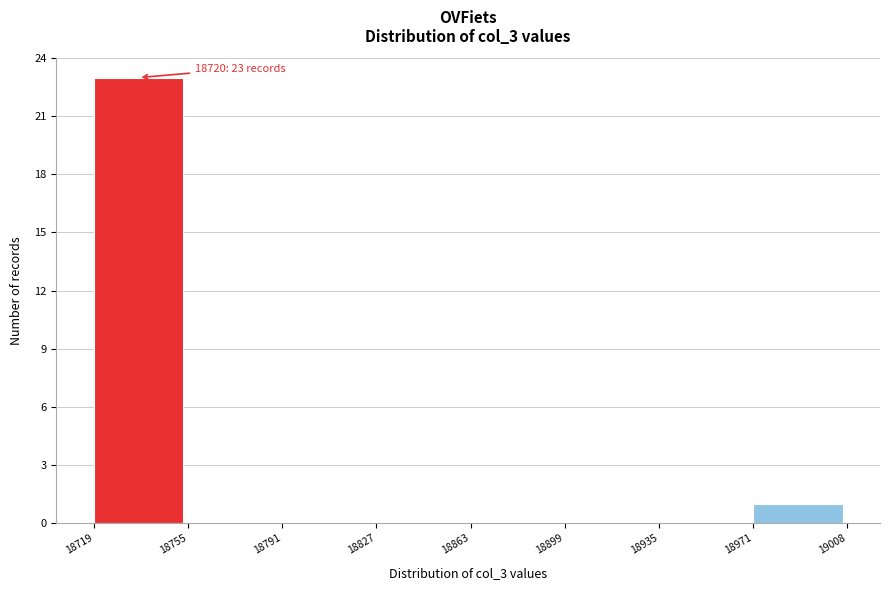

Over which range of the x-axis is the bar tallest?

18719 to 18755